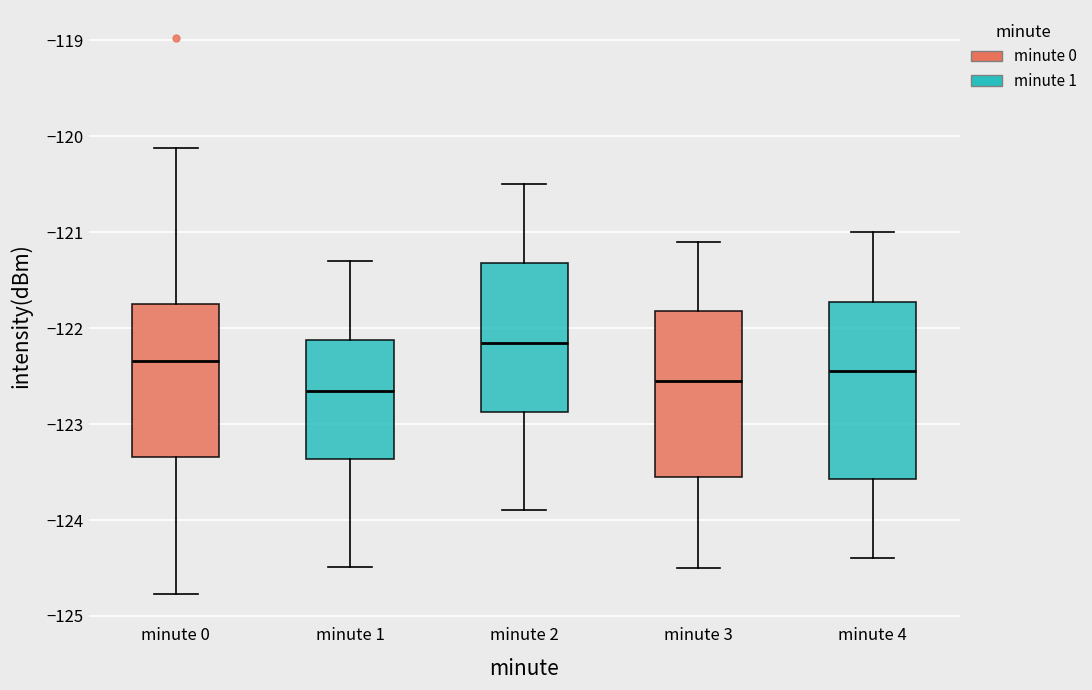

Which box is the tallest, from its lower edge to its upper edge?

minute 4